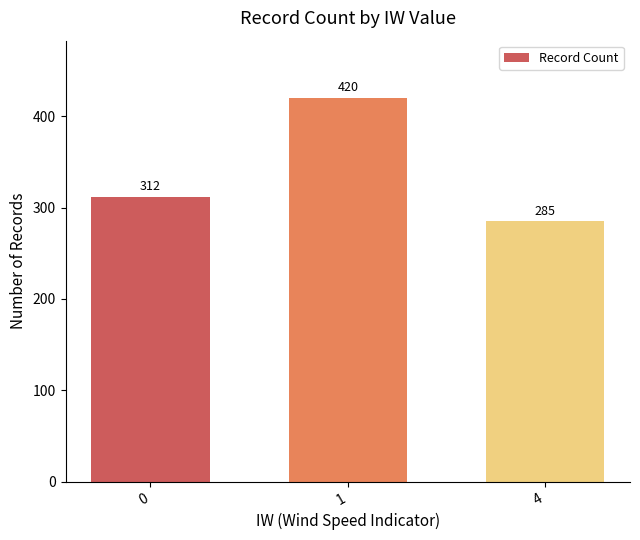

What is the value of the 2nd bar from the left?

420